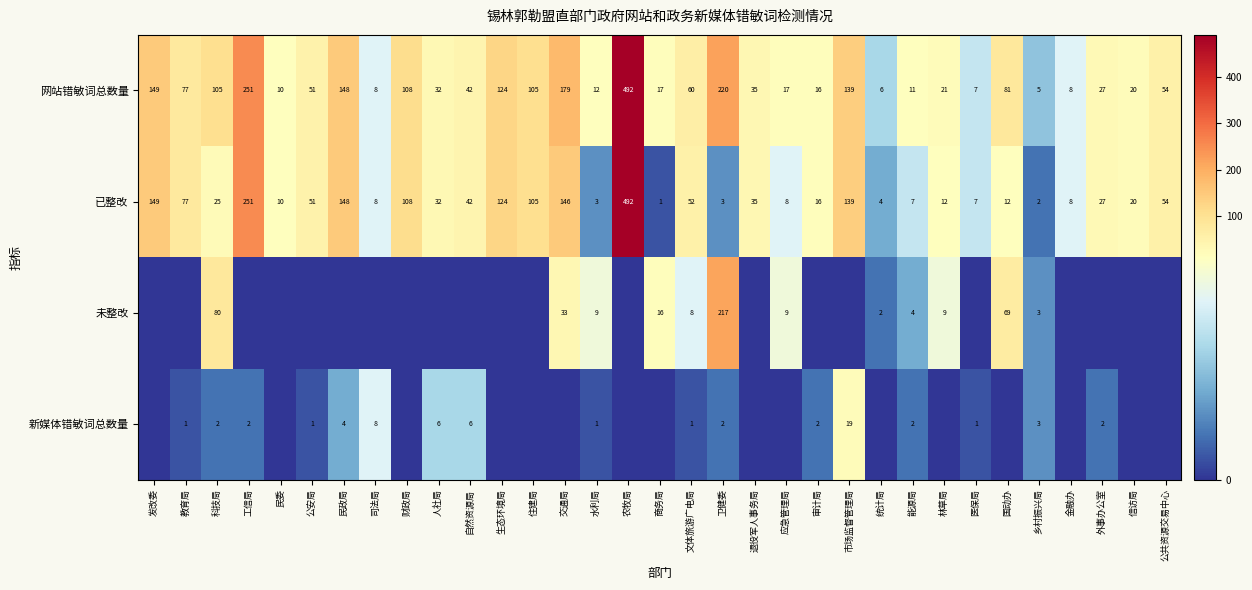

Between 文体旅游广电局 and 能源局, which series saw the biggest shift?

网站错敏词总数量